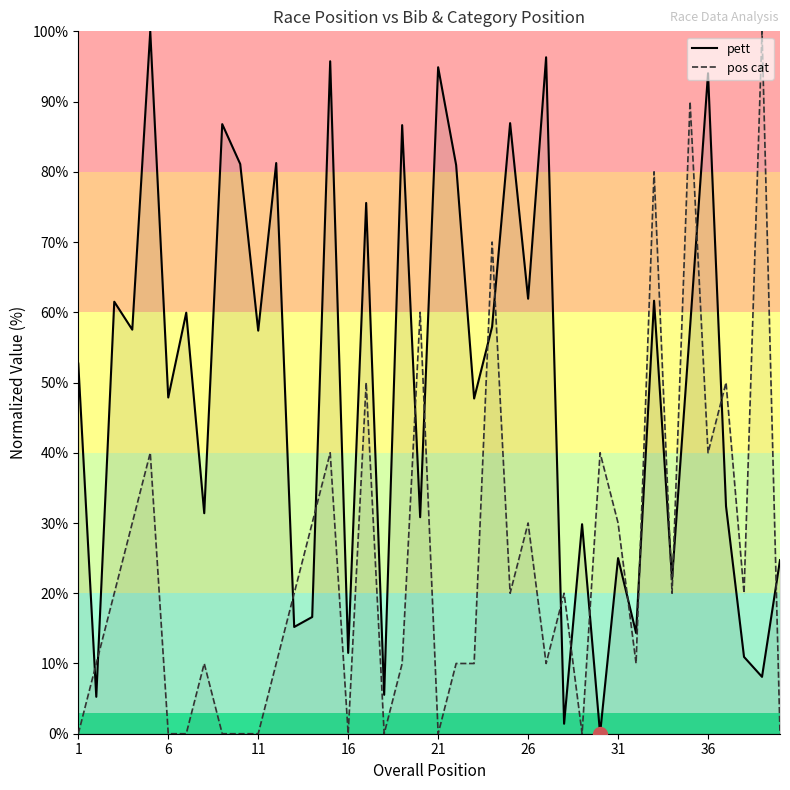

What is the difference between the highest and lowest values at 26?

31.9